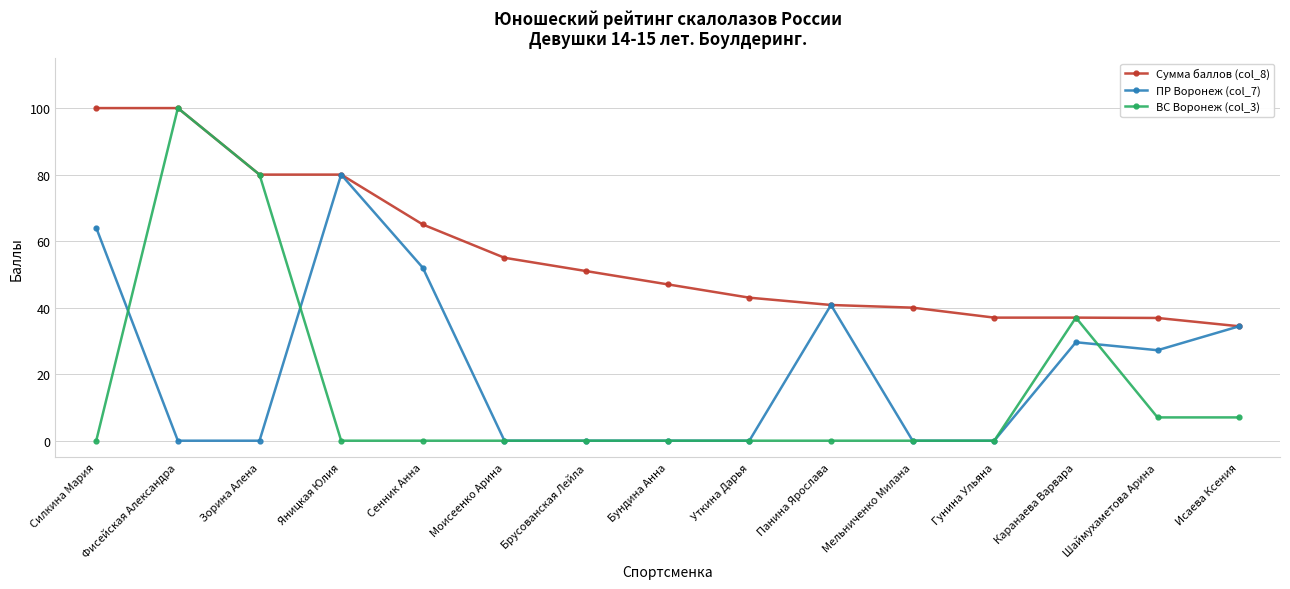

What position from the right is Уткина Дарья?

7